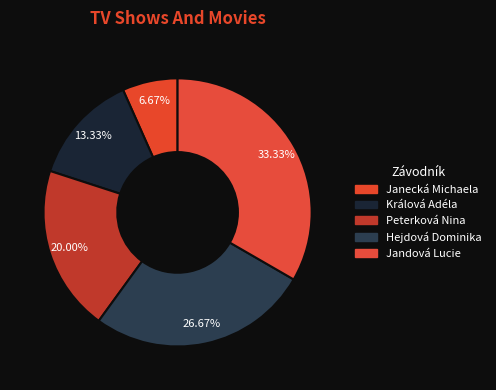

To the nearest percent, what is the average slice percentage?

20%